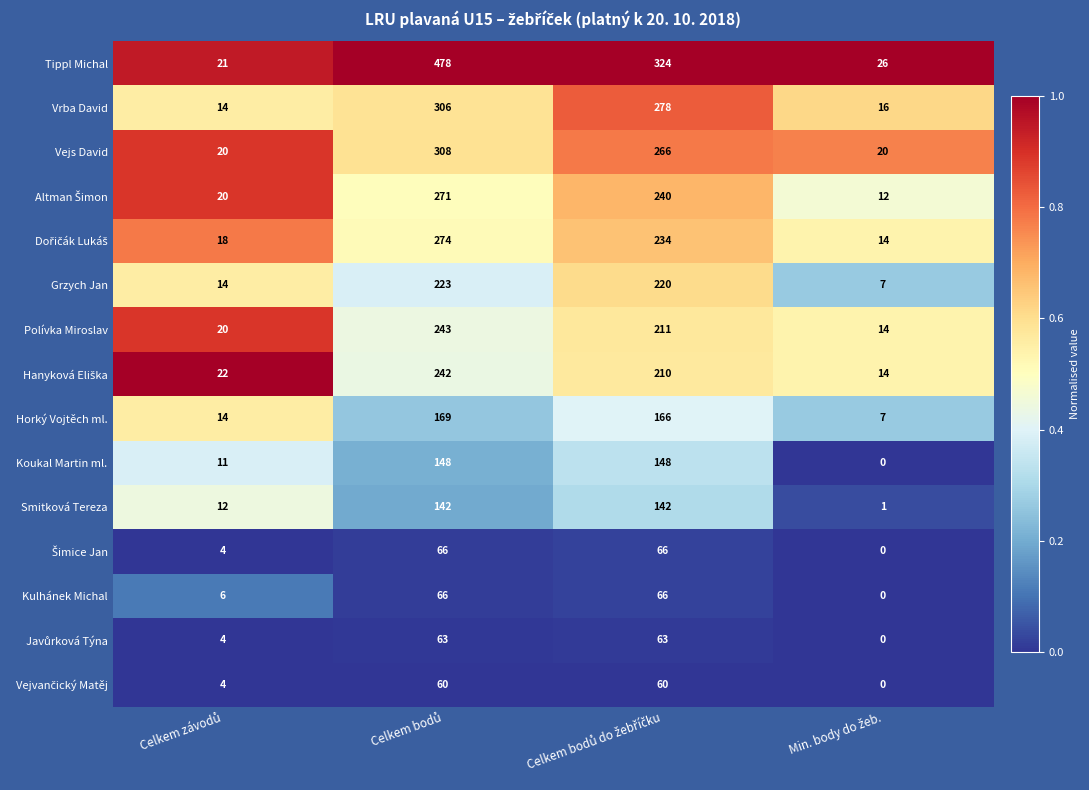

Which series has the largest range (max minus min)?

Tippl Michal